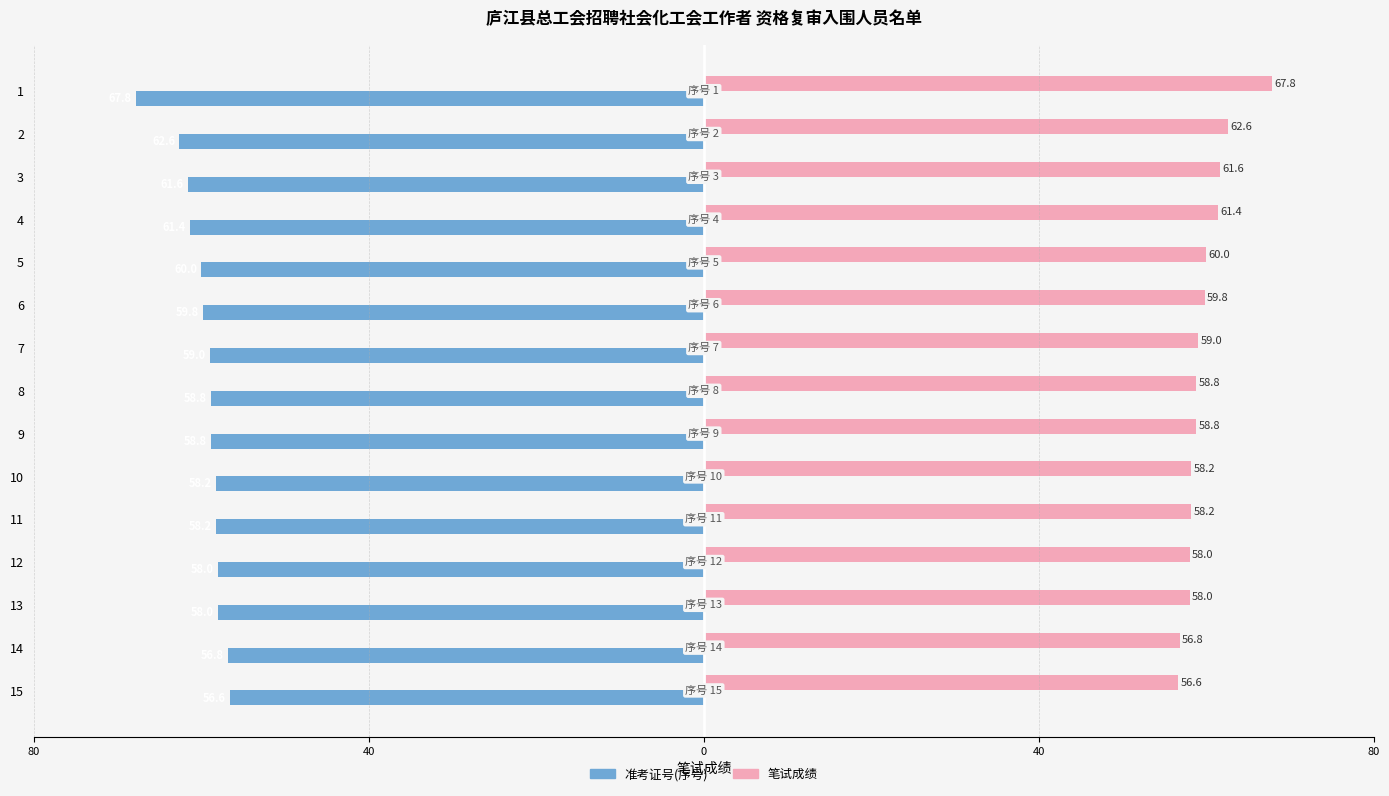

What are all the series names shown in the legend?

准考证号(序号), 笔试成绩